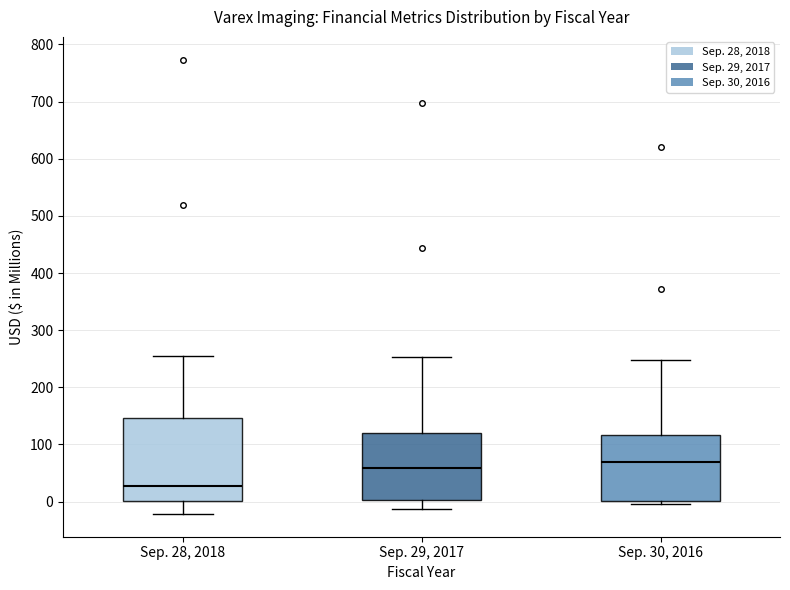

Which box's median line is the lowest?

Sep. 28, 2018